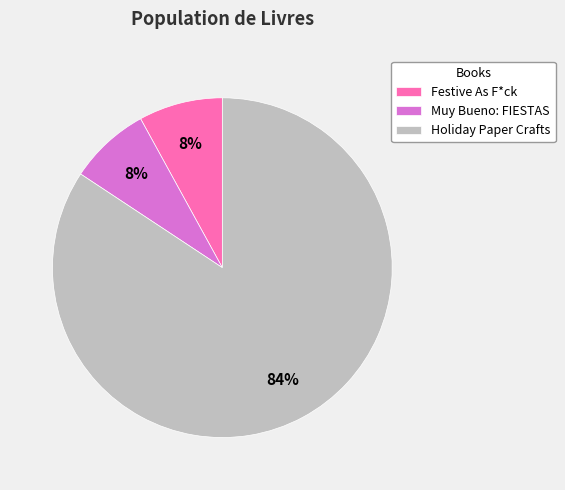

What is the ratio of the value at Festive As F*ck to the value at Muy Bueno: FIESTAS?

1.0